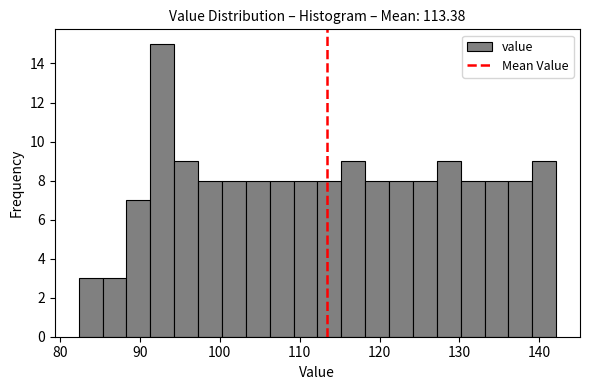

Read against the x-axis, roughly where is the centre of the tallest bar?

93